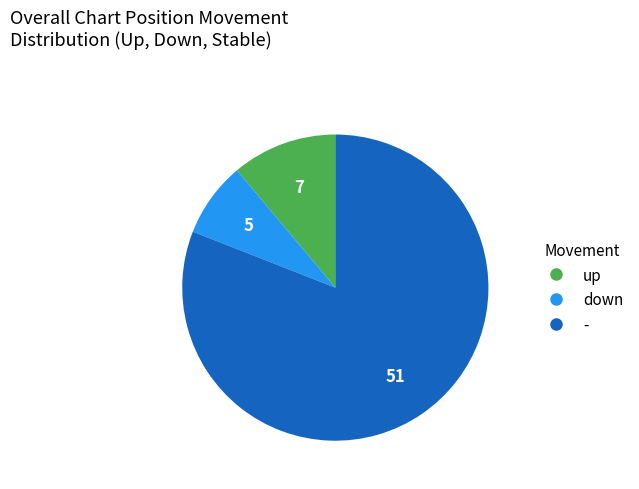

Is it true that up is 11% of the pie?

True